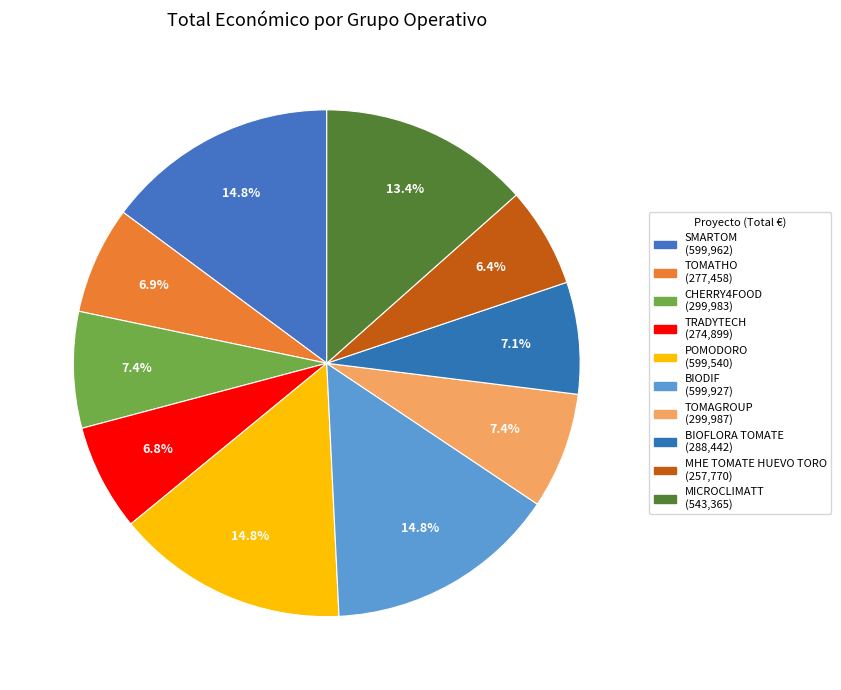

Rank the categories by value from highest to lowest.

SMARTOM, BIODIF, POMODORO, MICROCLIMATT, TOMAGROUP, CHERRY4FOOD, BIOFLORA TOMATE, TOMATHO, TRADYTECH, MHE TOMATE HUEVO TORO